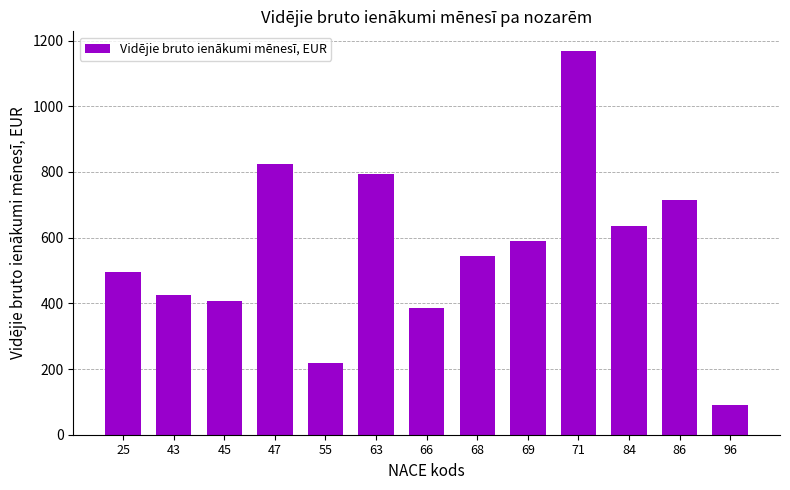

Rank the categories by value from lowest to highest.

96, 55, 66, 45, 43, 25, 68, 69, 84, 86, 63, 47, 71